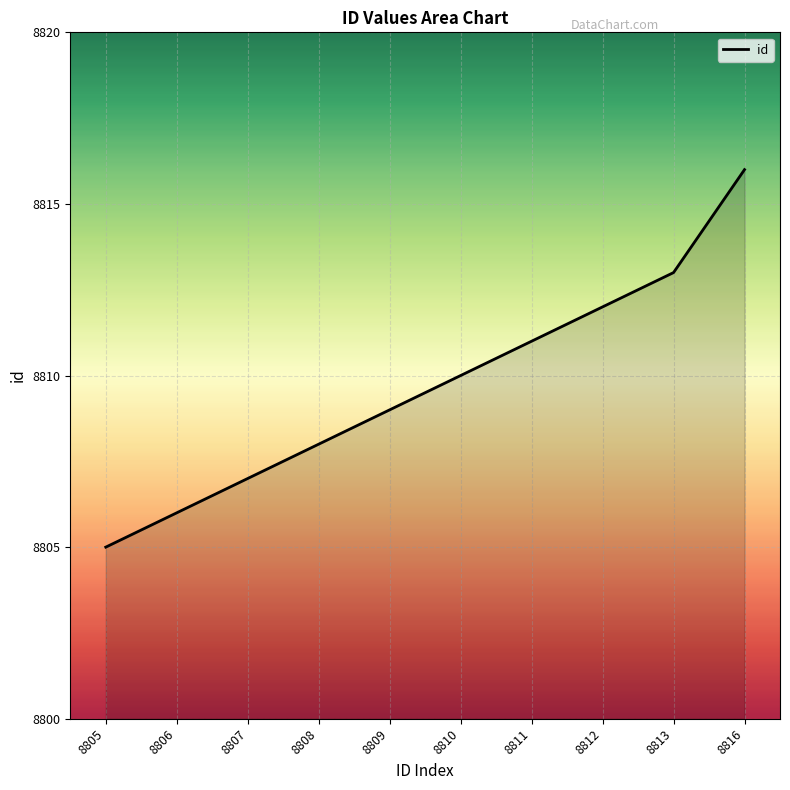

What is the smallest value displayed?

8805